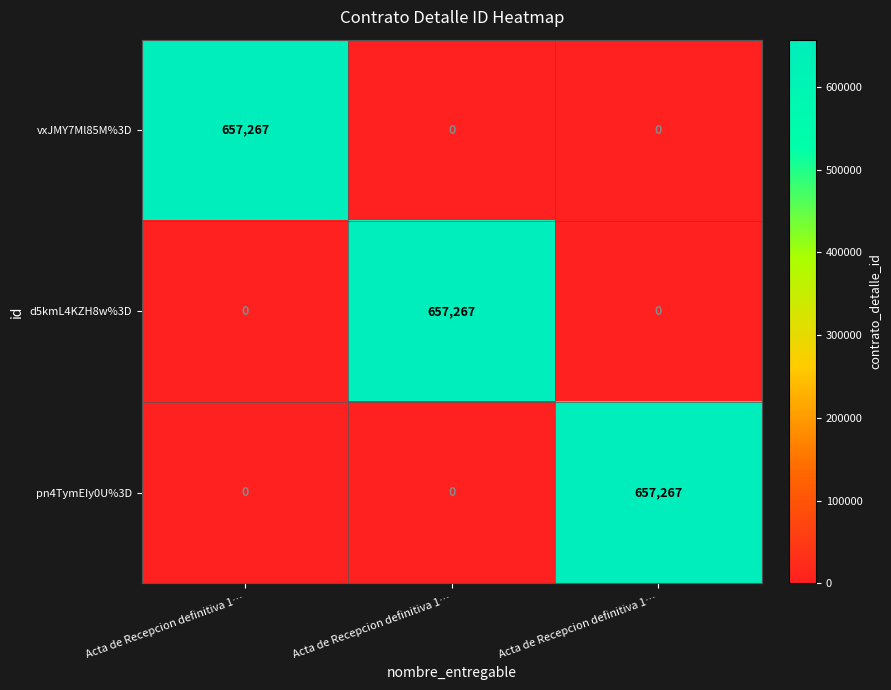

How many values in the d5kmL4KZH8w%3D series exceed 0?

1